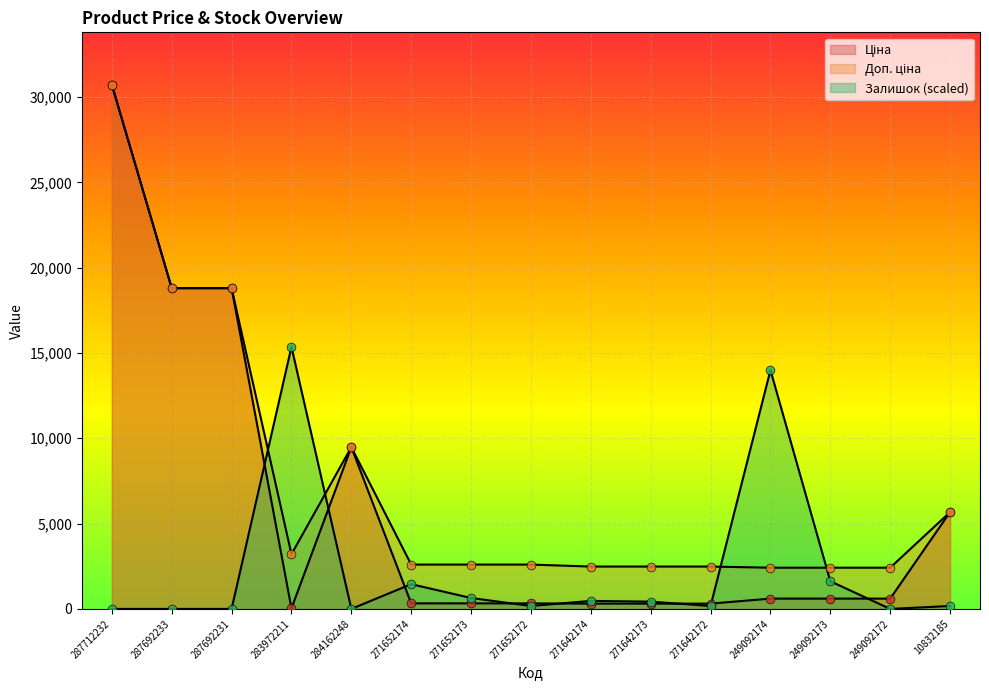

Which series contains the highest Y value?

Ціна